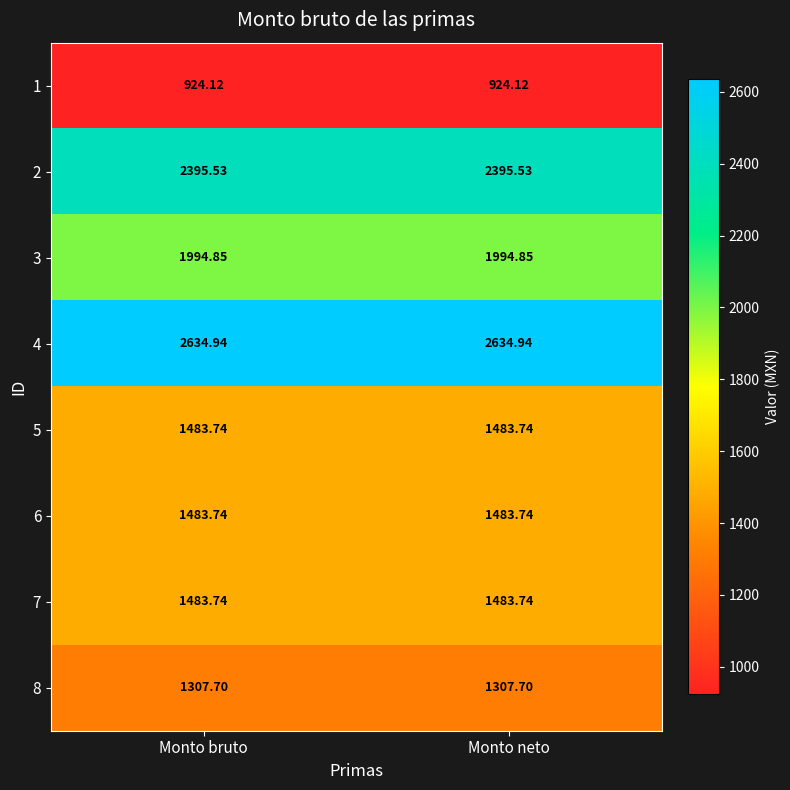

Is the value of 5 at Monto bruto greater than the value of 3 at Monto bruto?

No